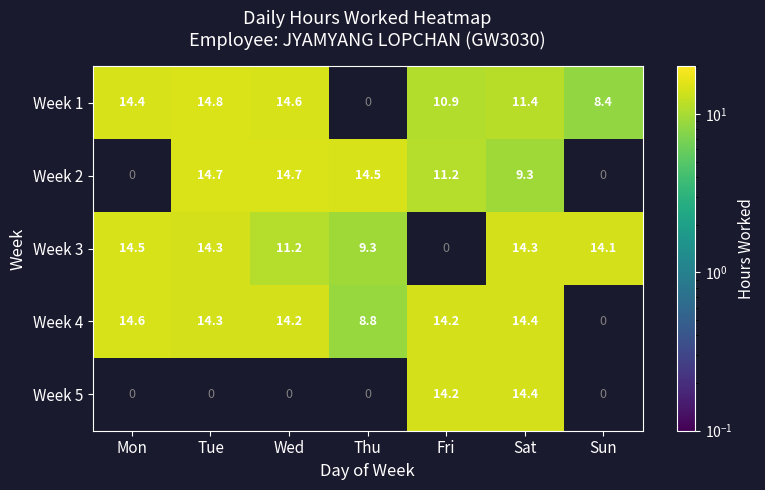

Count the number of data series in this chart.

5